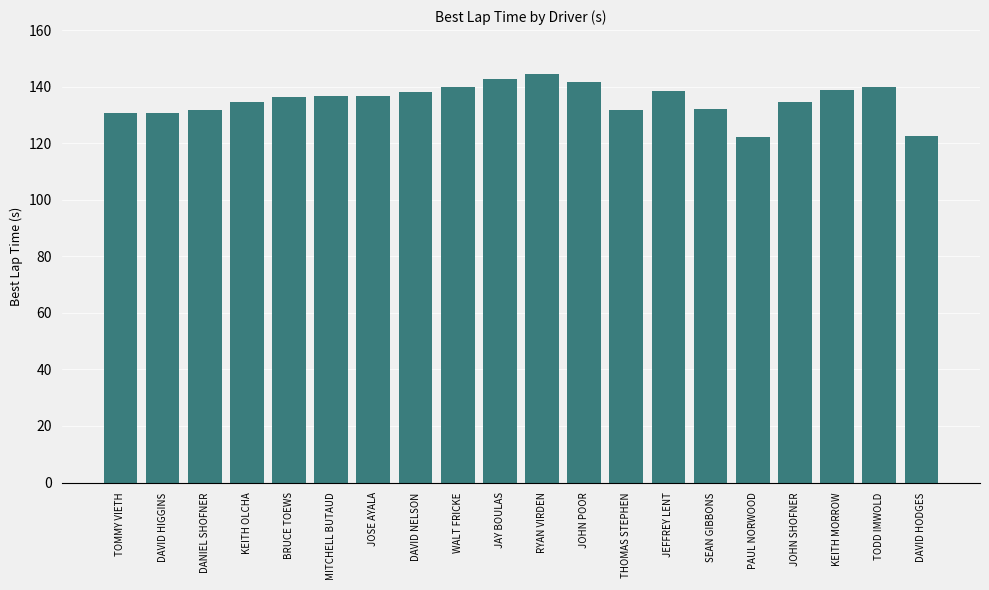

What is the ratio of the value at RYAN VIRDEN to the value at JOHN SHOFNER?

1.1